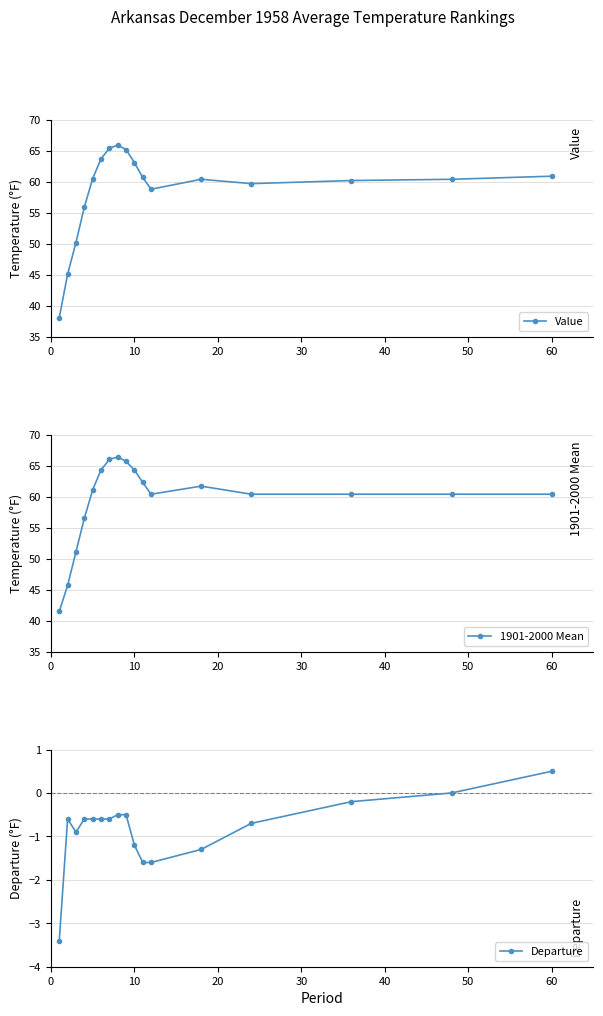

Does the chart have visible grid lines?

Yes